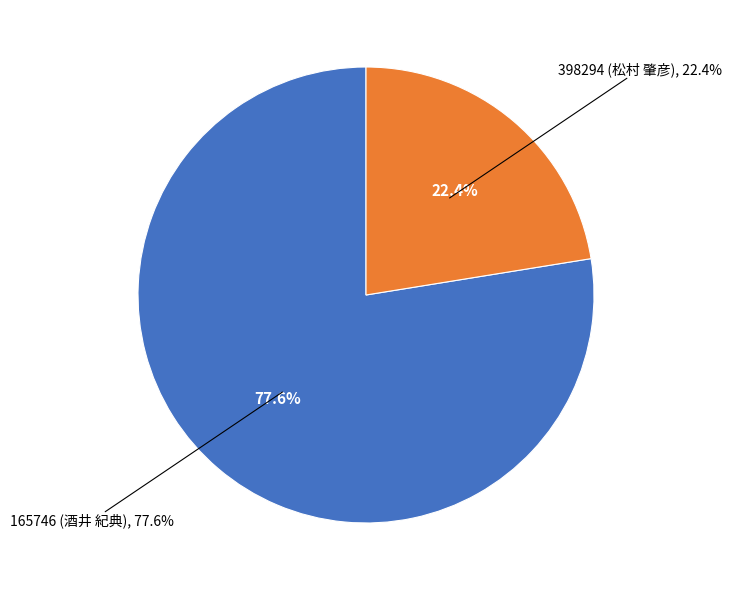

Rank the categories by value from highest to lowest.

165746 (酒井 紀典), 398294 (松村 肇彦)